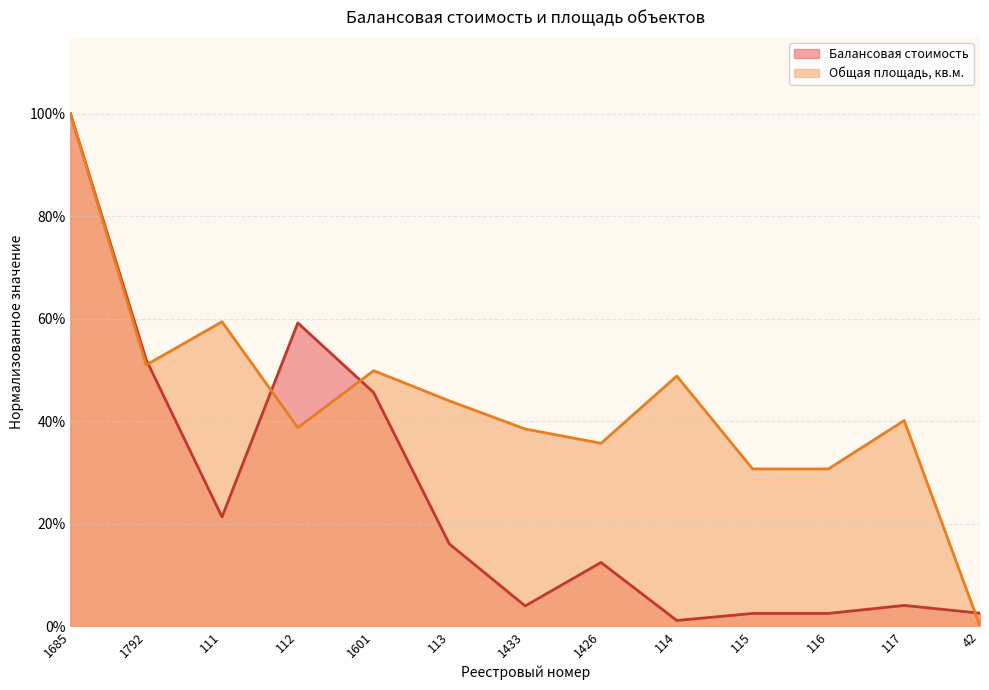

Reading left to right, list all the values displayed in this chart.

Балансовая стоимость: 1.0	0.5	0.2	0.6	0.5	0.2	0.0	0.1	0.0	0.0	0.0	0.0	0.0
Общая площадь, кв.м.: 1.0	0.5	0.6	0.4	0.5	0.4	0.4	0.4	0.5	0.3	0.3	0.4	0.0